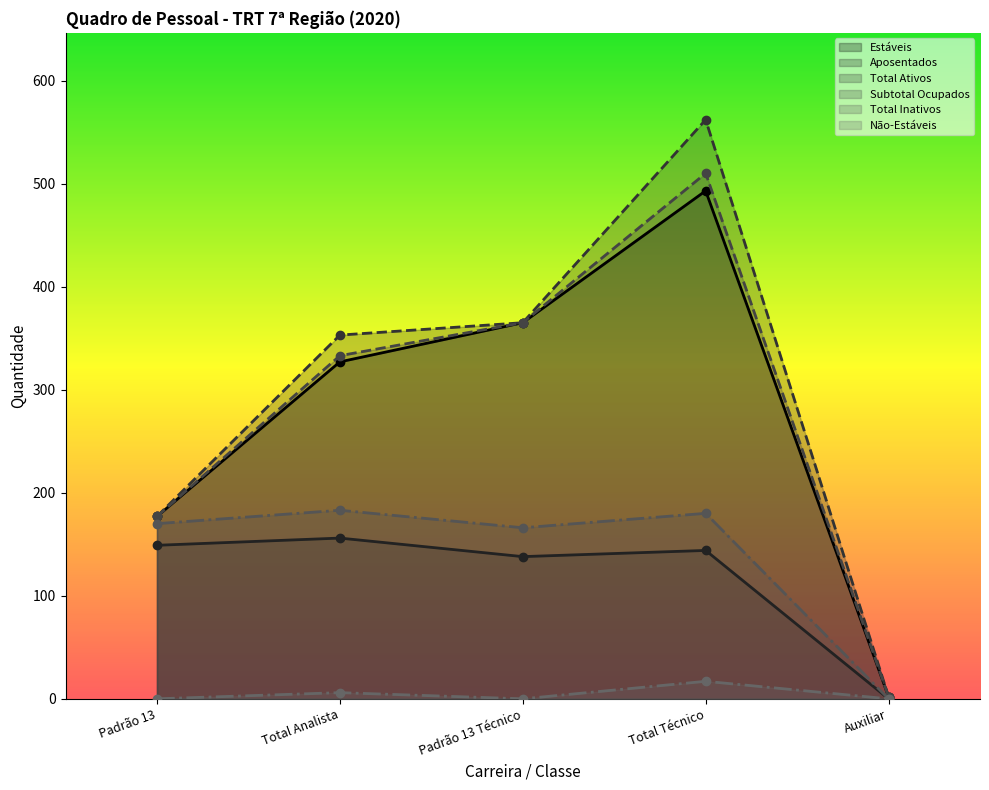

Does the chart have visible grid lines?

No